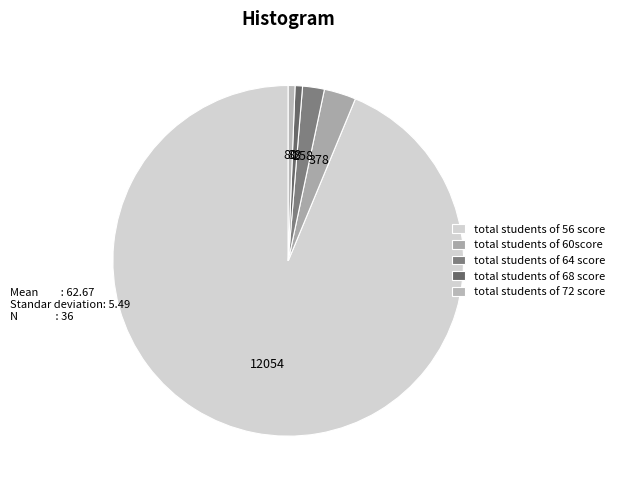

Which category accounts for the majority?

total students of 56 score